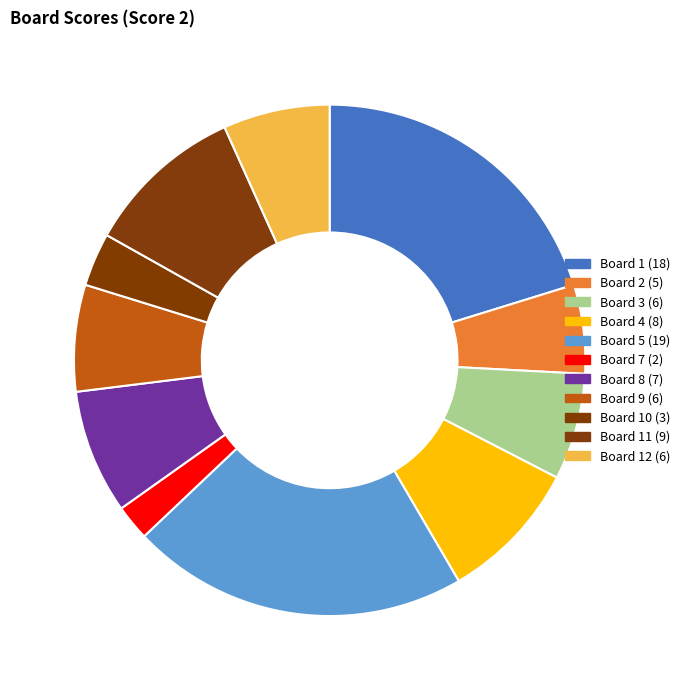

Which category has the smallest portion of the pie?

Board 7 (2)